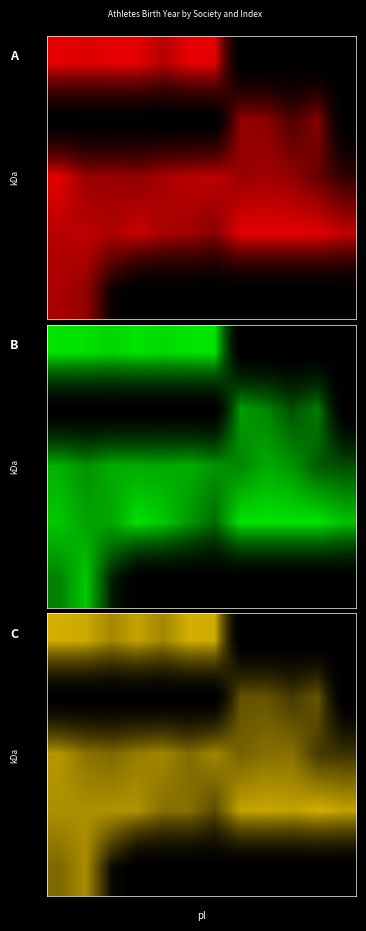

Is the value of PATT PRIMAVERA at 9 greater than the value of ROLLER SKY at 5?

Yes